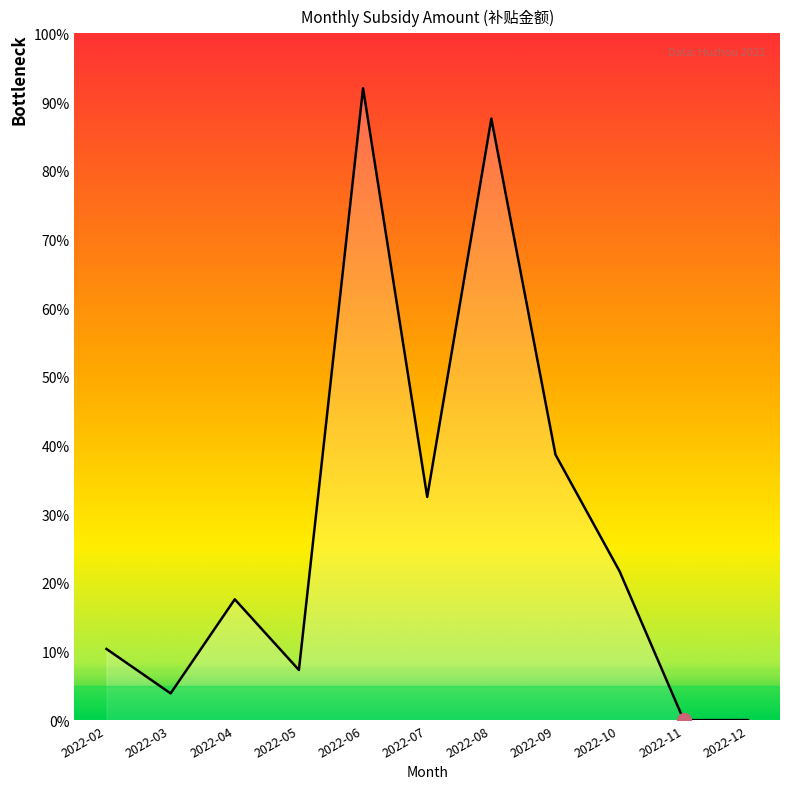

Reading left to right, transcribe all the data shown in this chart.

2022-02=46630.1	2022-03=17517.8	2022-04=79169.5	2022-05=32843.8	2022-06=414112.5	2022-07=146235.6	2022-08=394094.9	2022-09=173939.3	2022-10=97465.3	2022-11=0.0	2022-12=44.4